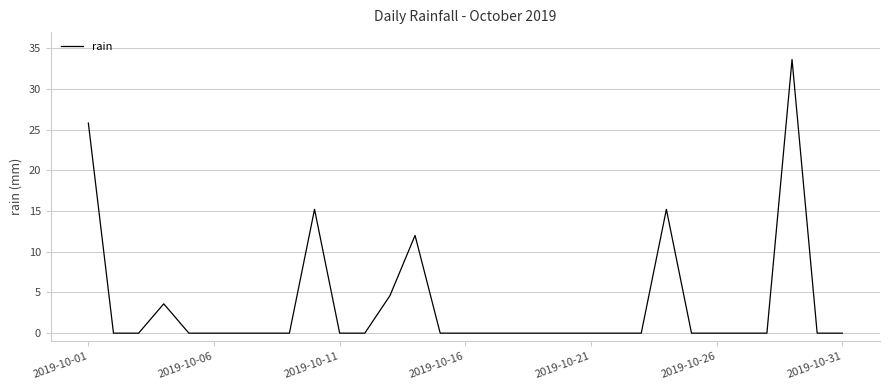

What is the greatest value displayed?

33.6